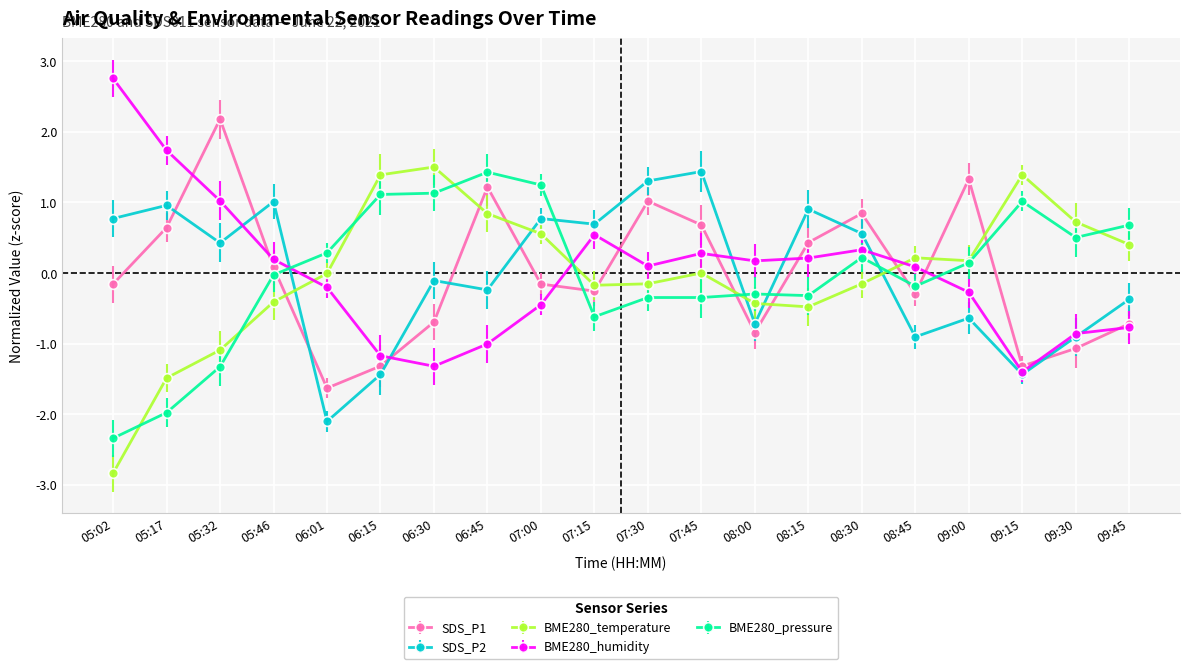

What is the minimum value shown in the chart?

-2.8